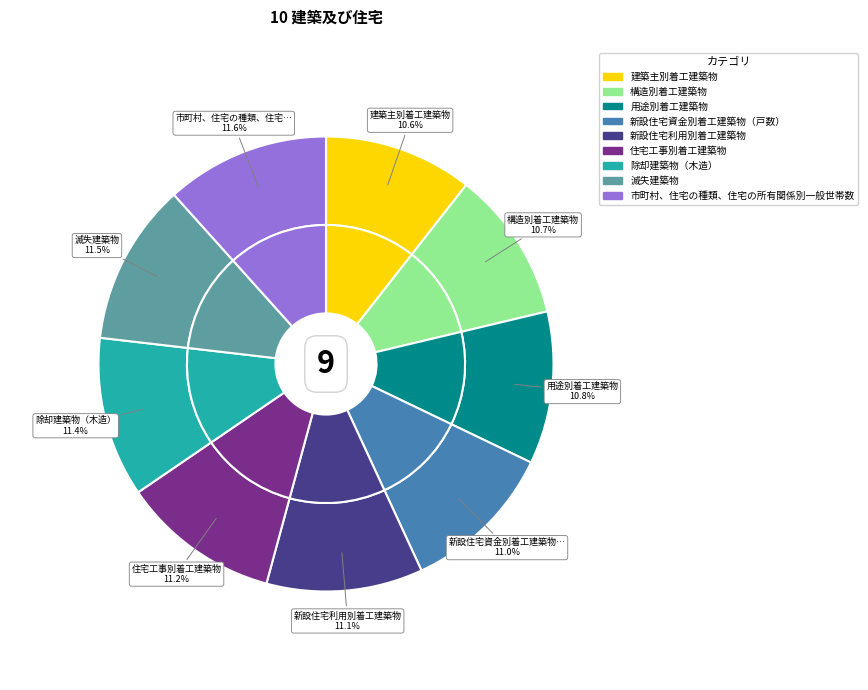

What percentage is the 構造別着工建築物 slice, to the nearest percent?

11%